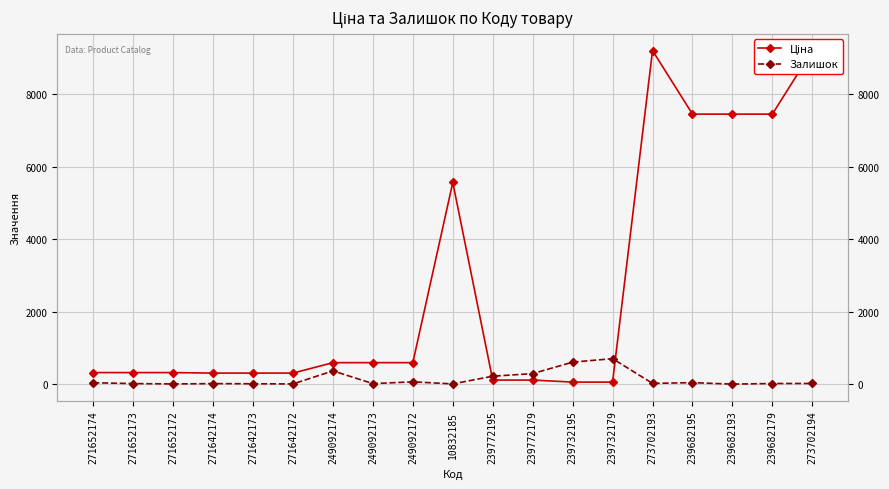

What is the sum of the Залишок values at 271652172 and 239772179?

295.0